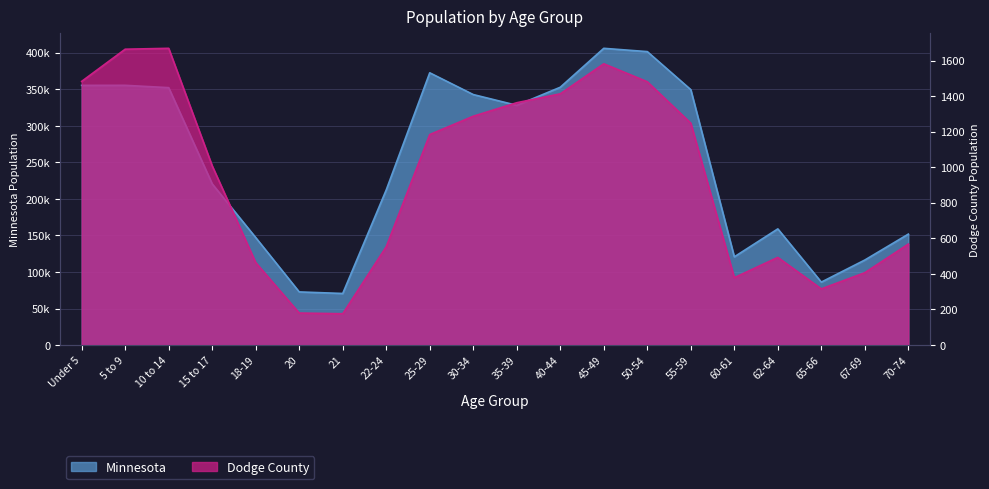

Which category has the lowest value in the Dodge County series?

21